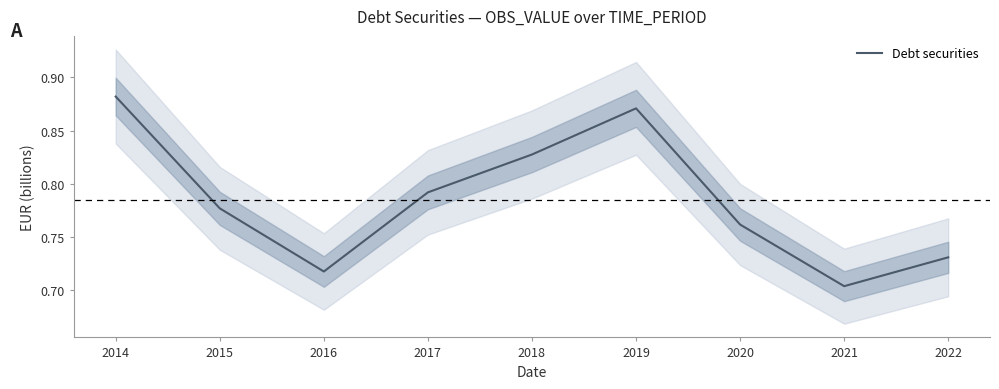

What is the value of the 1st point from the left?

0.9